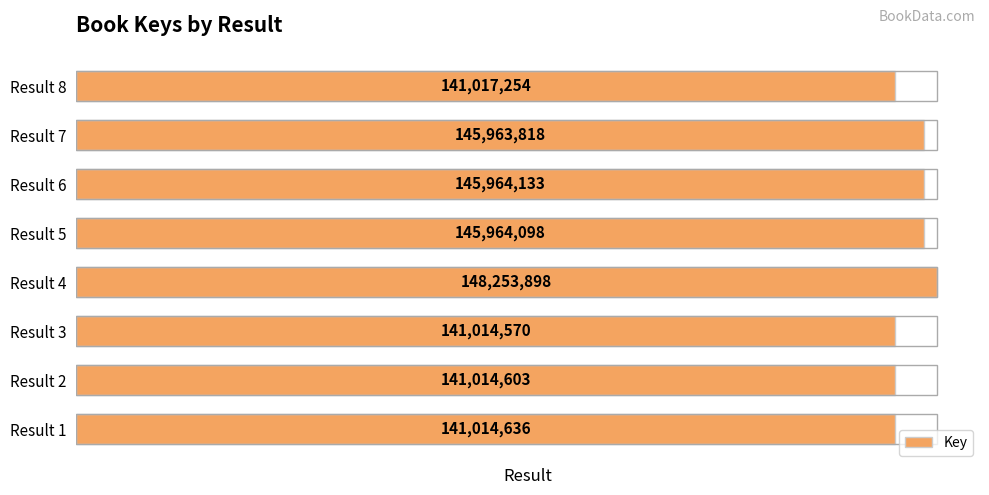

What is the average value?

143775876